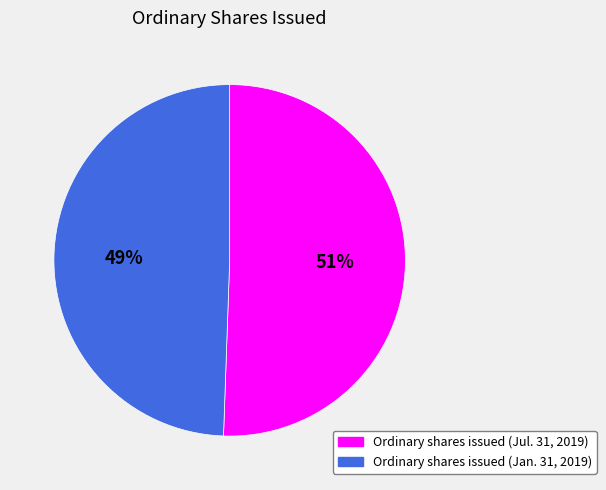

To the nearest percent, what portion does Ordinary shares issued (Jan. 31, 2019) represent?

49%